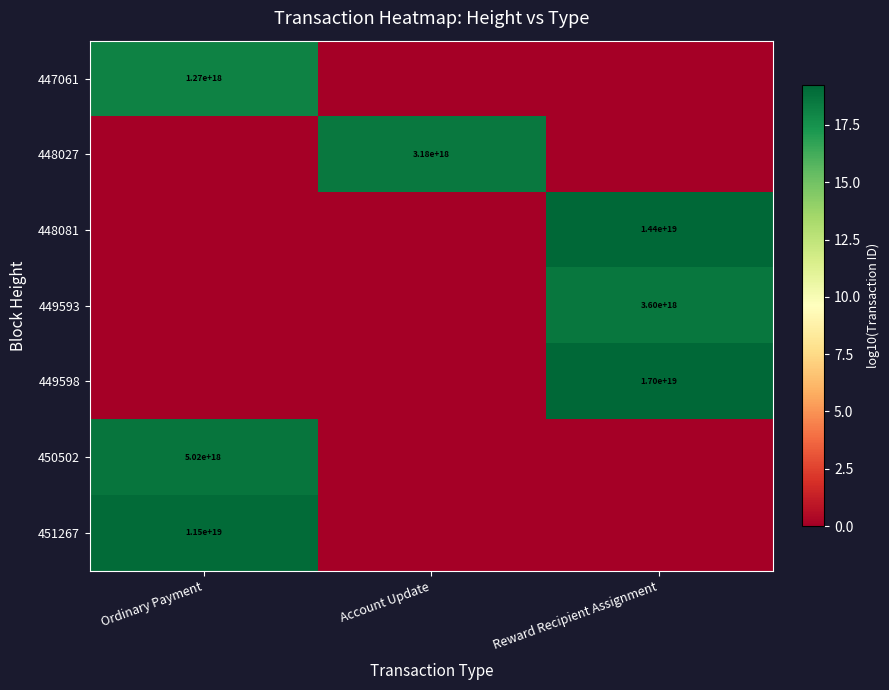

How many data points does each series have?

3